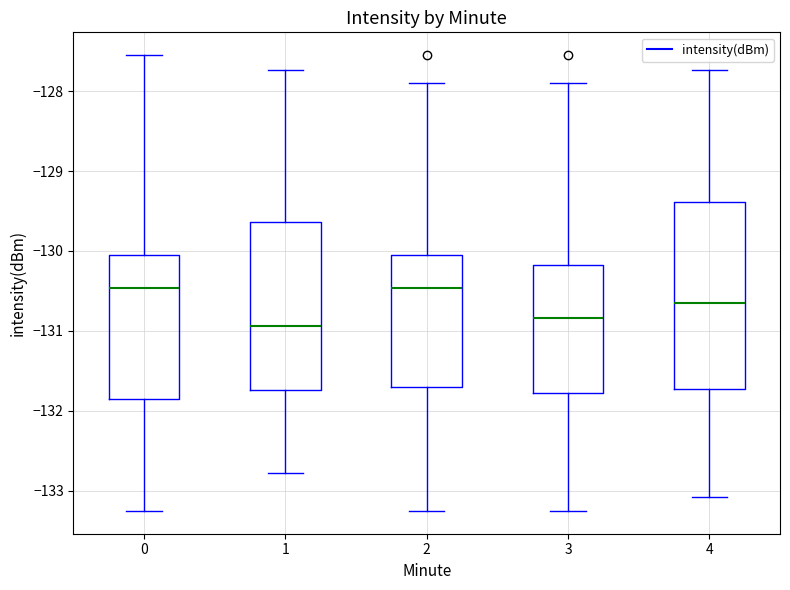

Reading left to right, read every box against the y-axis: the position of its median line, the range the box covers, and the ends of its whiskers. The values are not printed on the chart, so give them approximately, as read against the axis.

0: median -130.5, box -131.9 to -130.1, whiskers -133.3 to -127.6
1: median -130.9, box -131.7 to -129.6, whiskers -132.8 to -127.7
2: median -130.5, box -131.7 to -130.1, whiskers -133.3 to -127.9
3: median -130.8, box -131.8 to -130.2, whiskers -133.3 to -127.9
4: median -130.7, box -131.7 to -129.4, whiskers -133.1 to -127.7